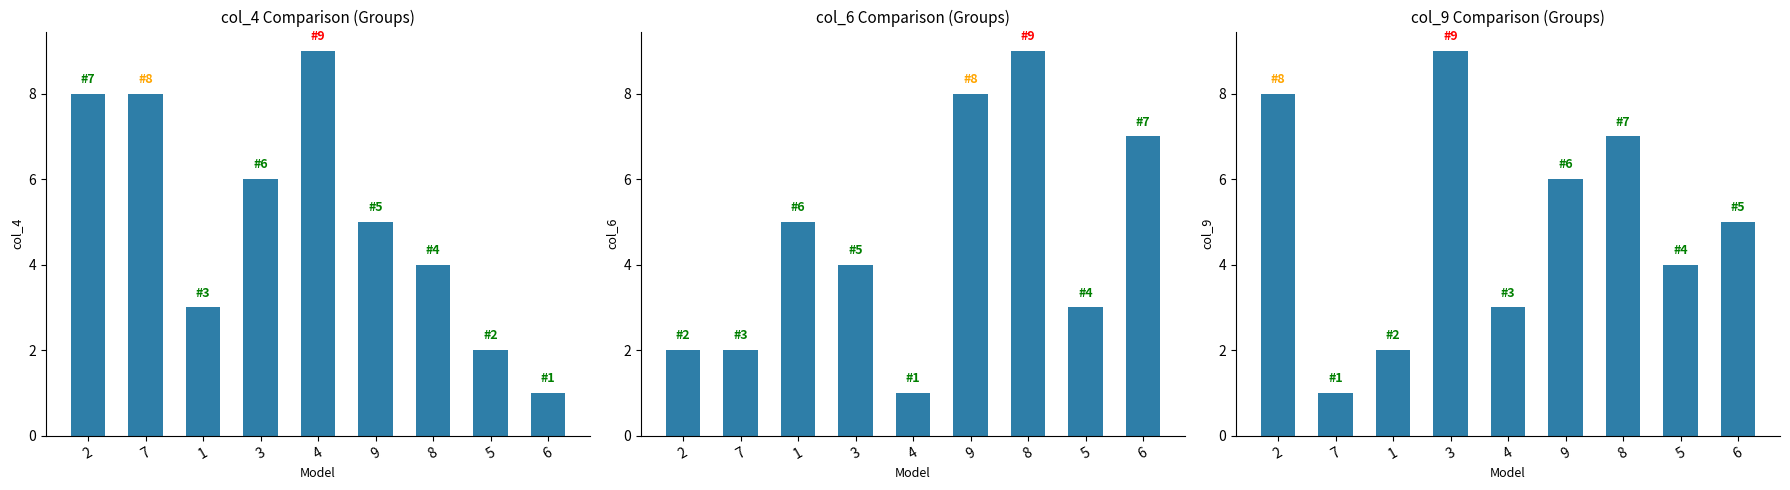

List the series in order of their peak value, highest first.

col_4, col_6, col_9